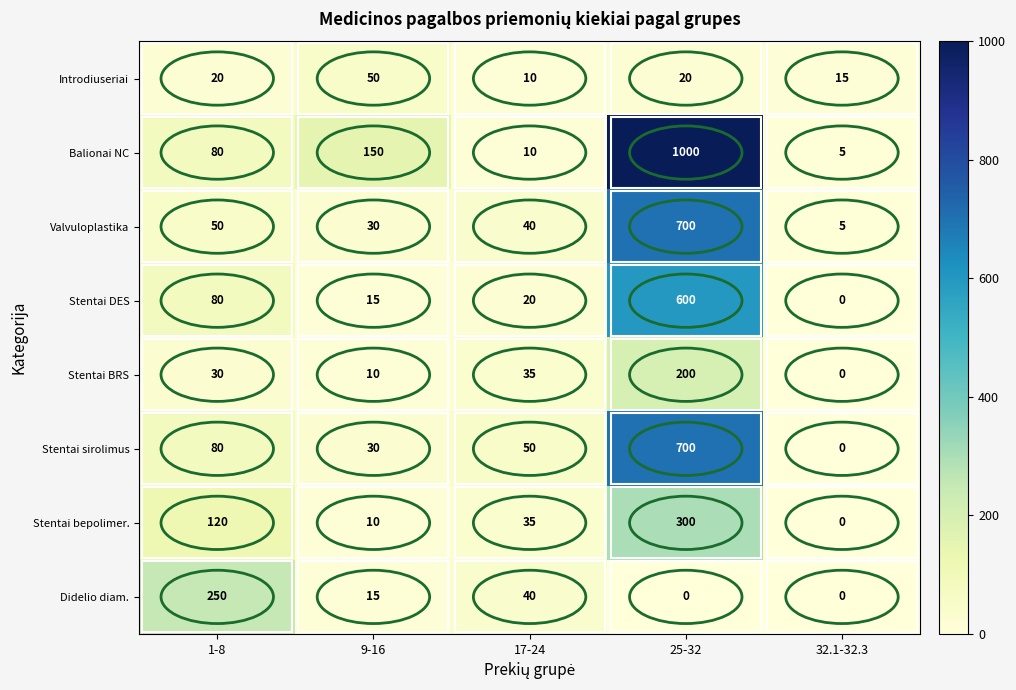

What is the difference between the highest and lowest values at 17-24?

40